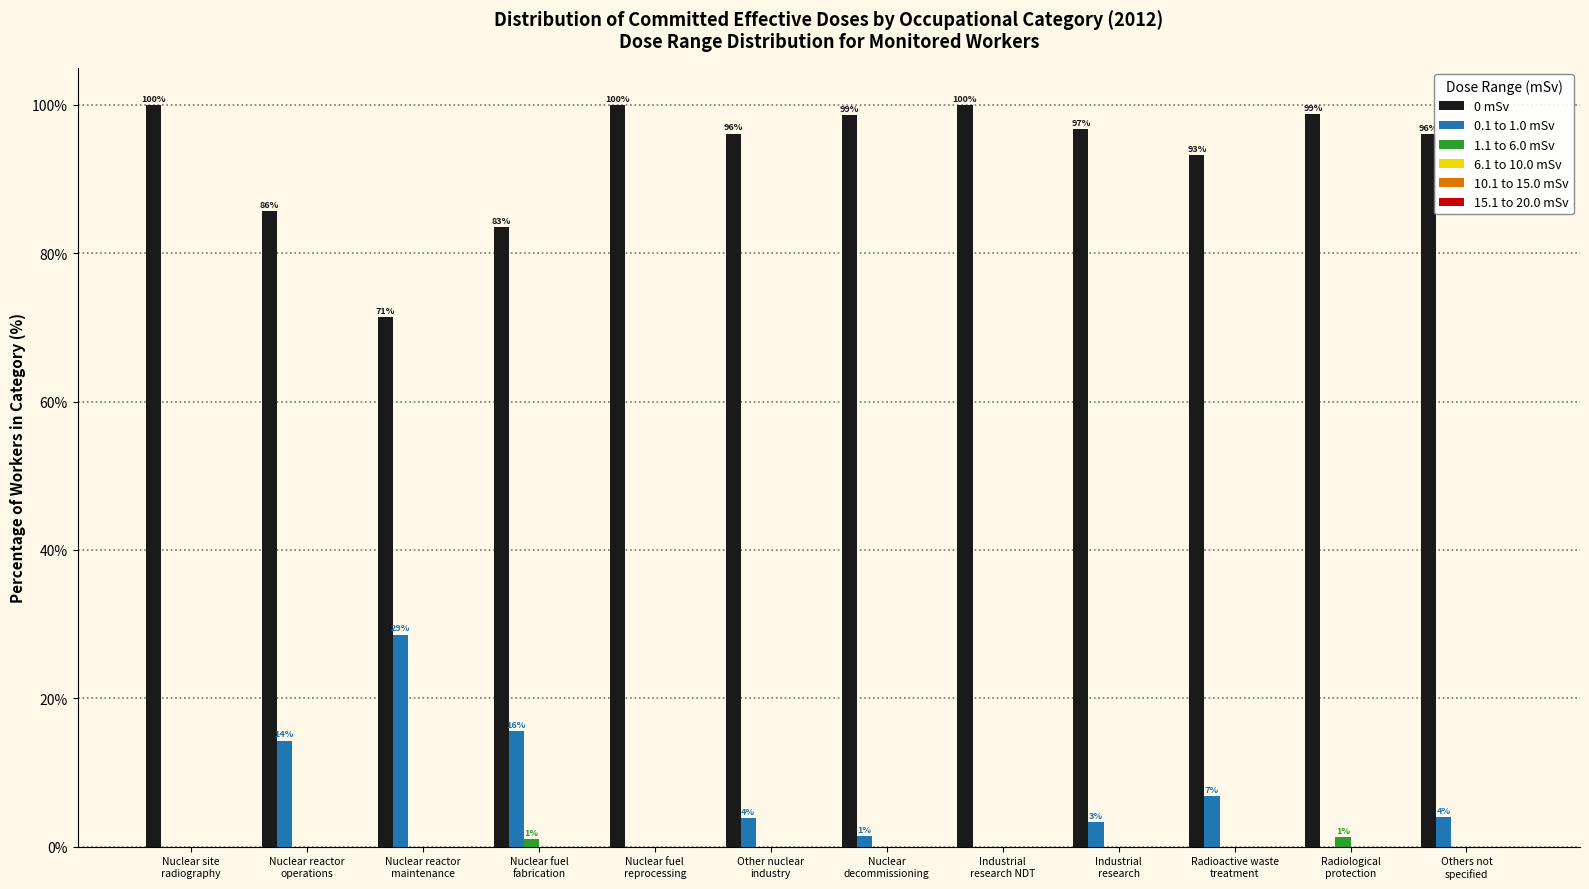

What is the highest value of the 0 mSv series?

100.0